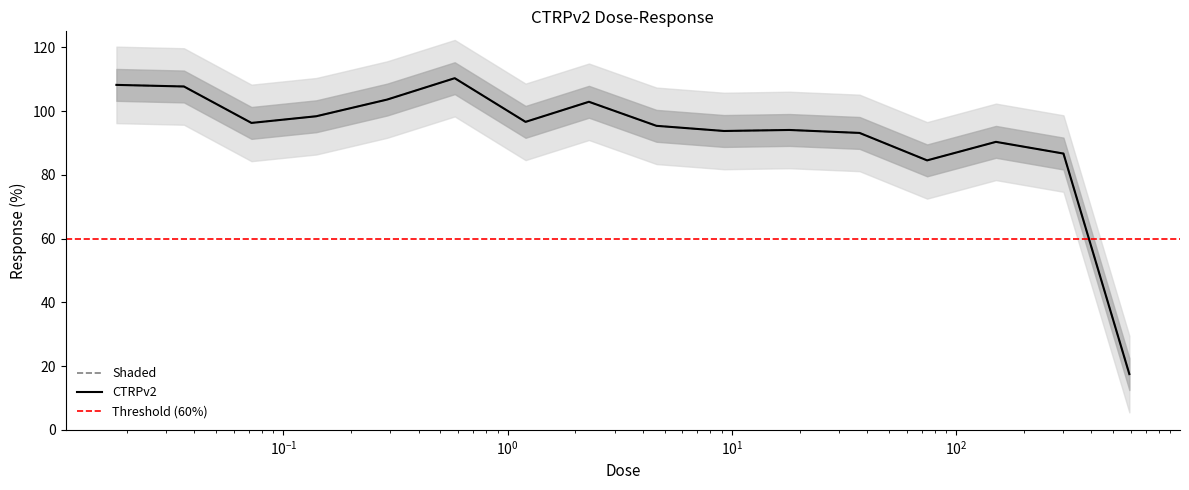

Which category has the highest value across all series?

0.58